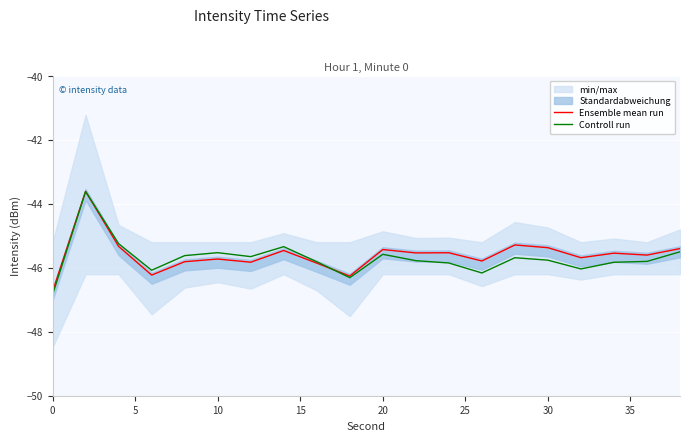

What is the lowest value of the Controll run series?

-46.8